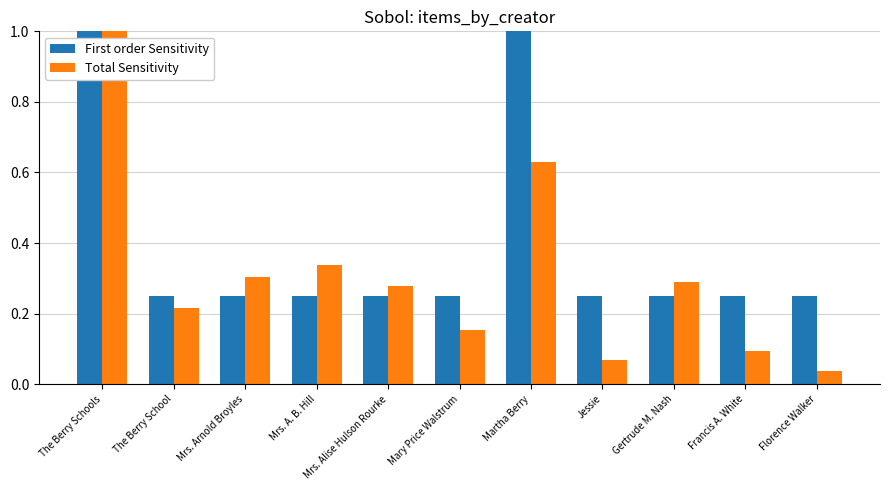

What is the maximum value shown in the chart?

1.0